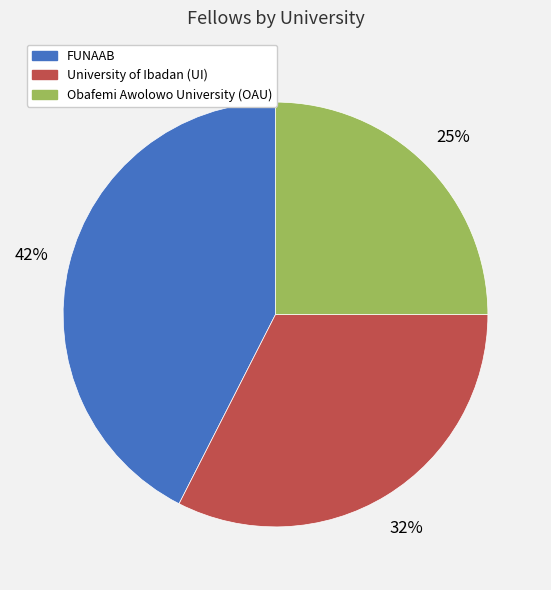

To the nearest percent, what is the average slice percentage?

33%